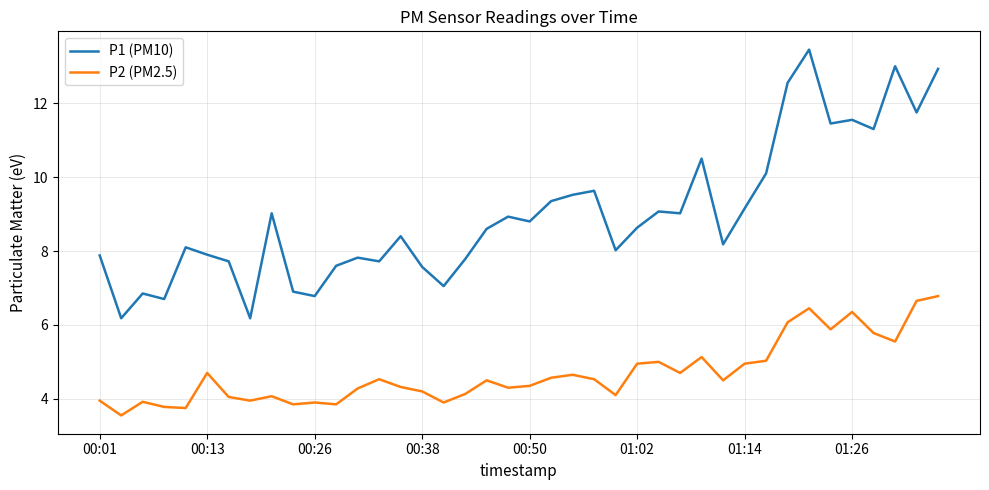

True or false: P2 (PM2.5) and P1 (PM10) cross at least once.

False